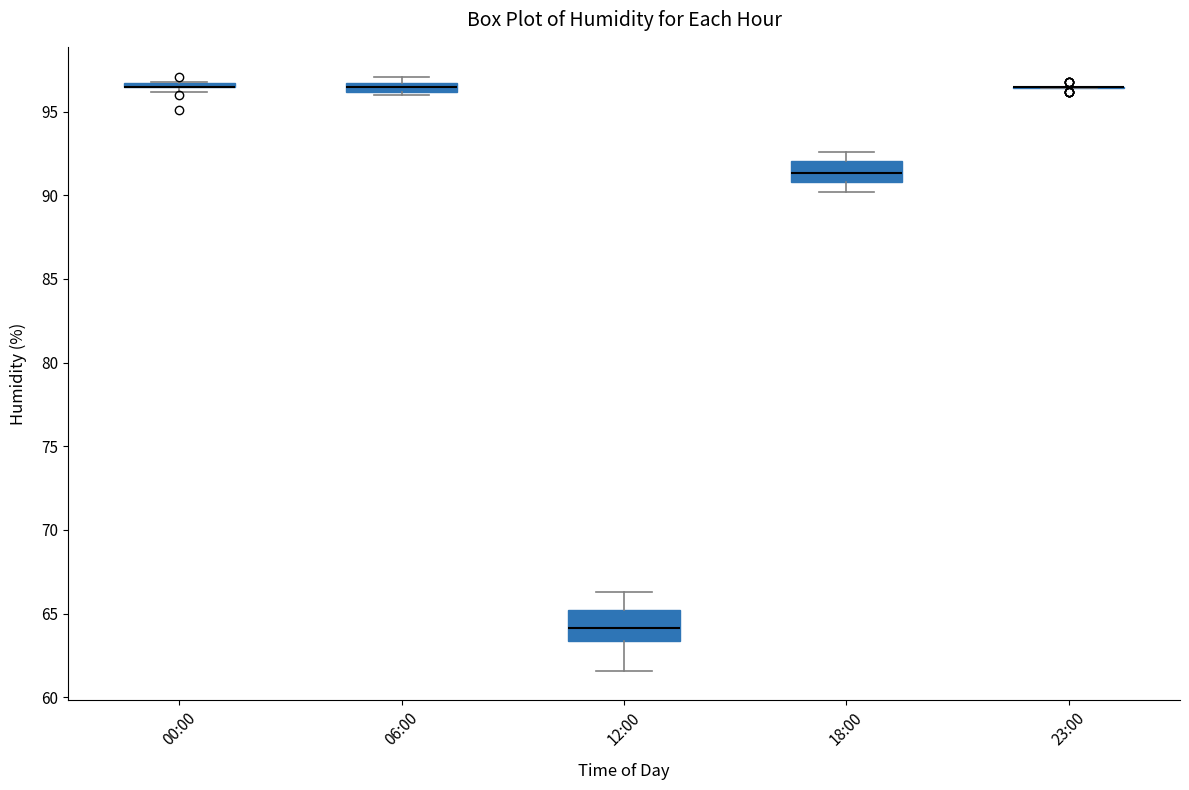

Which box is the tallest, from its lower edge to its upper edge?

12:00